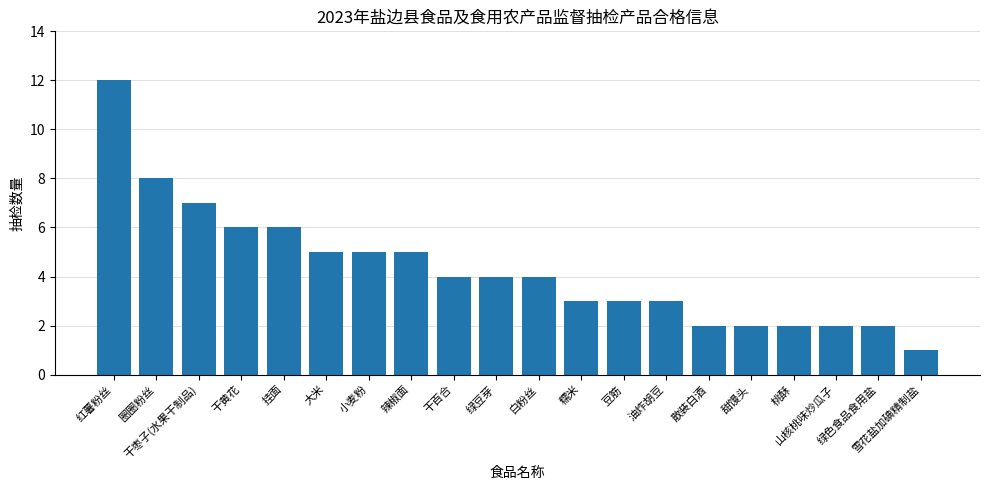

What is the maximum value shown in the chart?

12